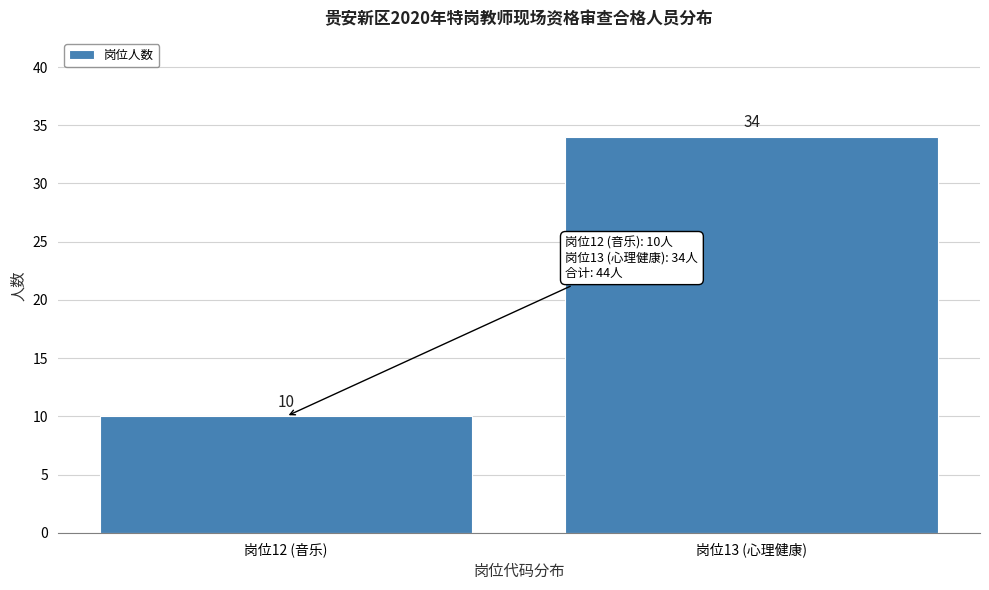

Reading right to left, list all the values displayed in this chart.

岗位13 (心理健康)=34	岗位12 (音乐)=10